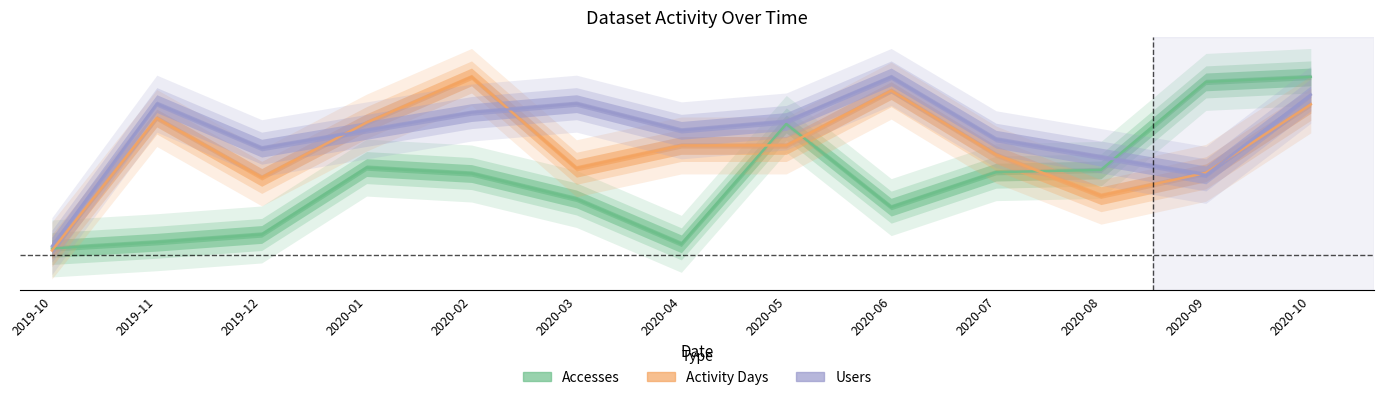

The Users series shows 0.6 at 2020-08. True or false?

True